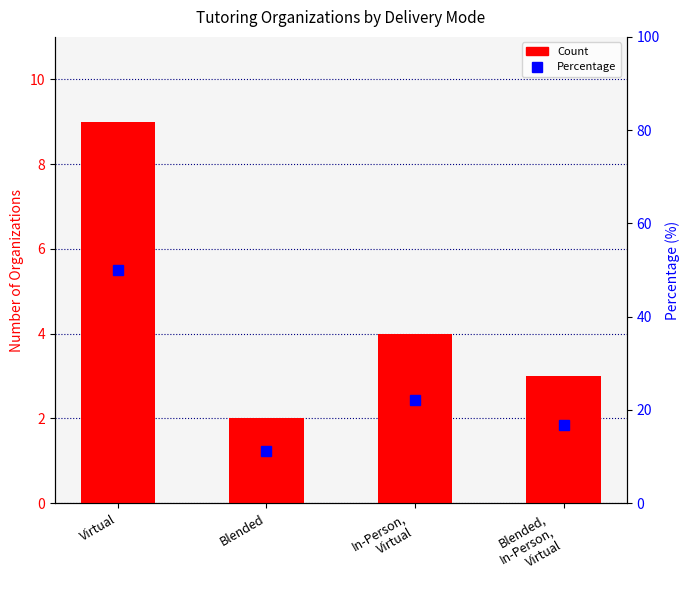

What is the value of the Count bar at the 4th from the left?

3.0